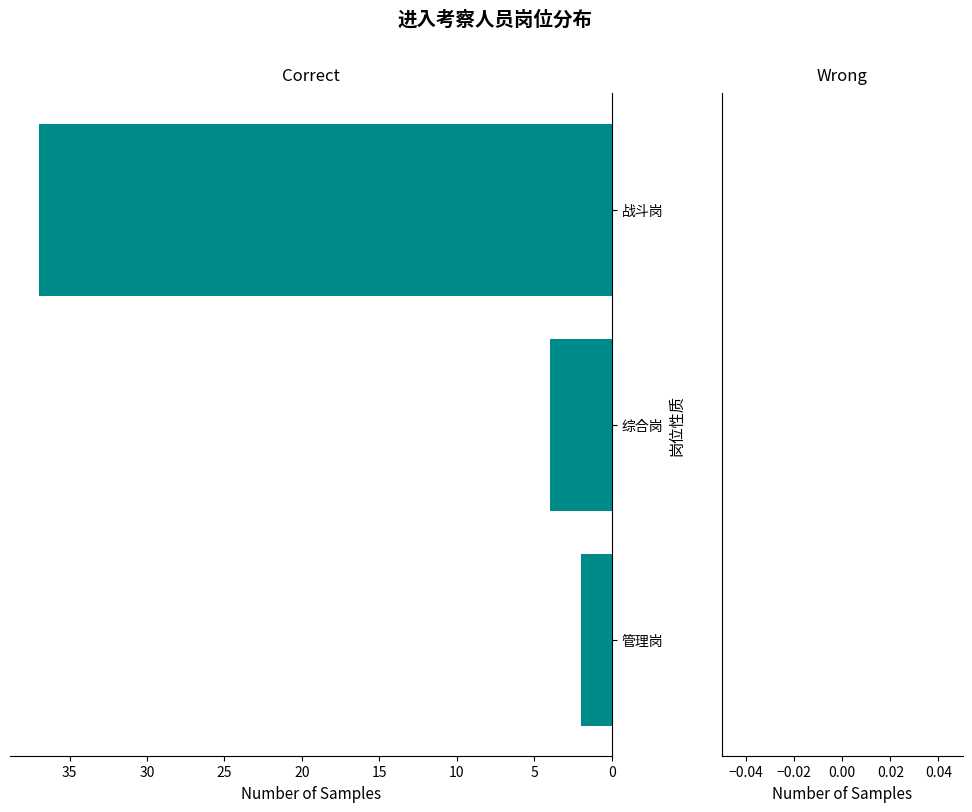

Read the value at 战斗岗.

37